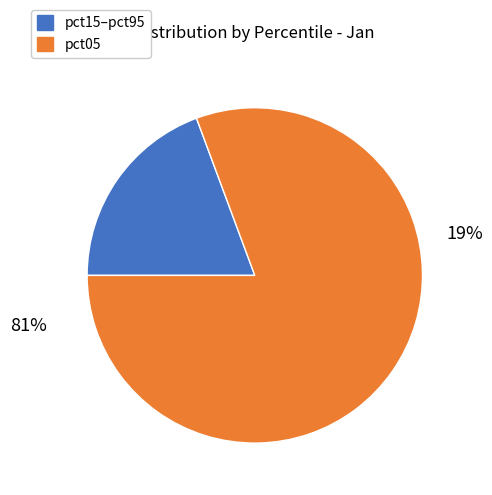

What is the largest slice in the pie chart?

pct05